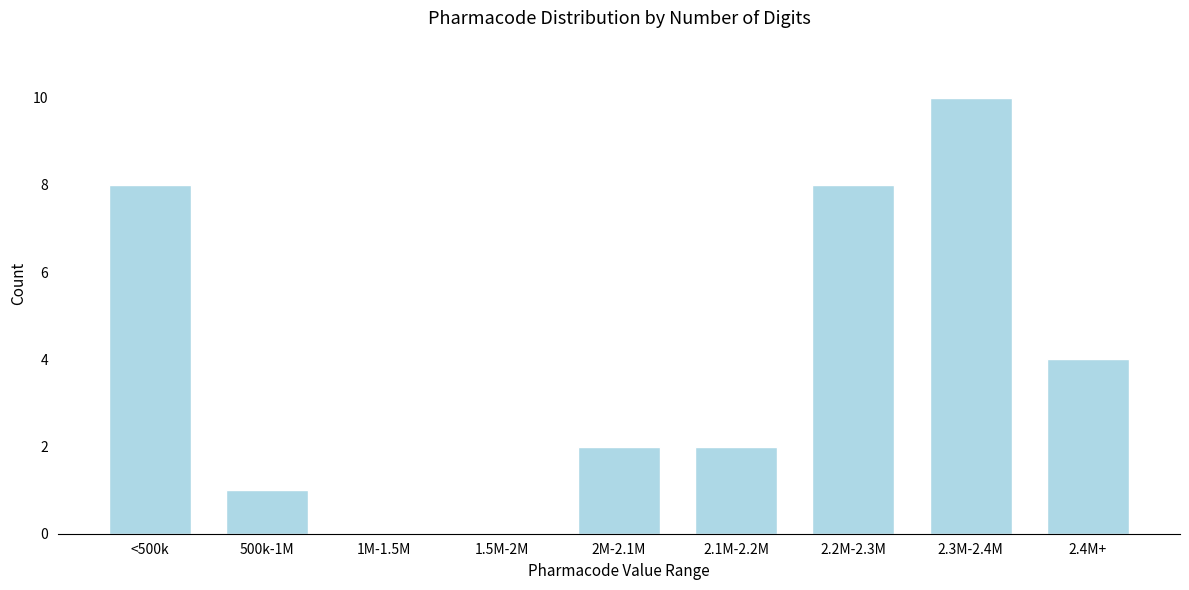

Reading left to right, extract all data points from this chart.

<500k=8	500k-1M=1	1M-1.5M=0	1.5M-2M=0	2M-2.1M=2	2.1M-2.2M=2	2.2M-2.3M=8	2.3M-2.4M=10	2.4M+=4